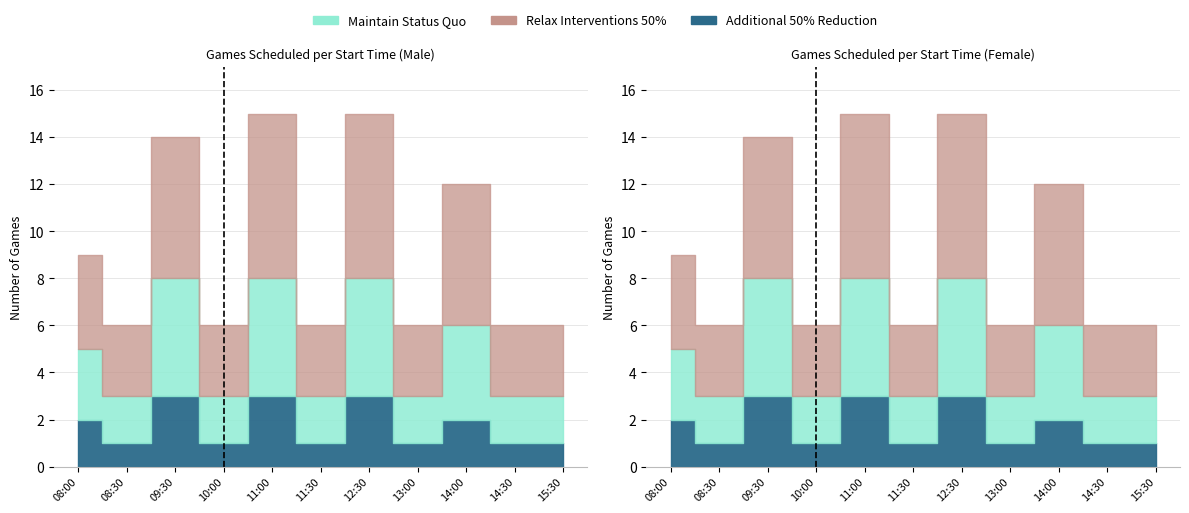

Which series has the largest total across all categories?

Relax Interventions 50%